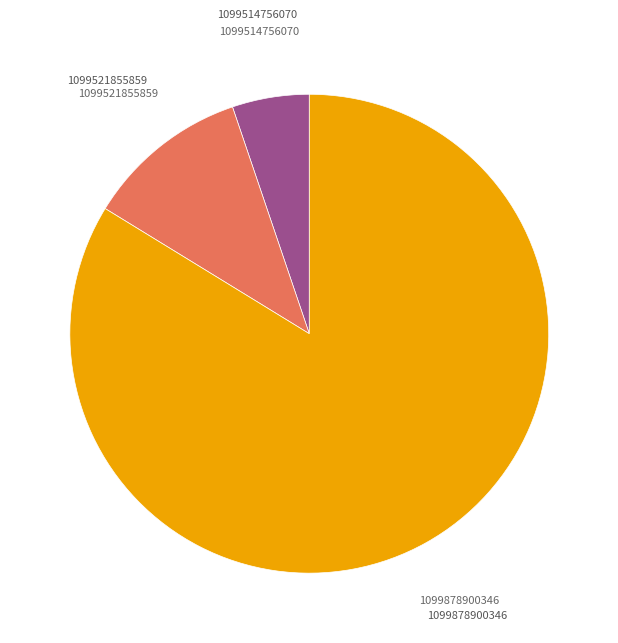

To the nearest percent, what is the difference between the largest and smallest slice percentages?

79%